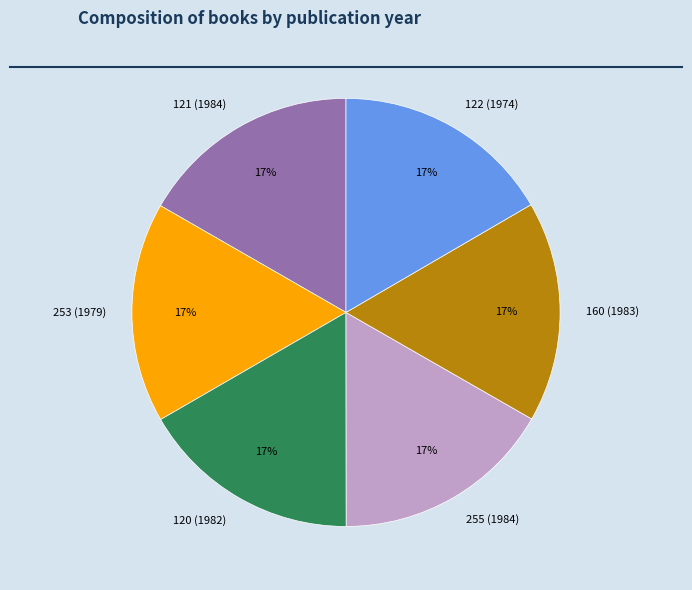

True or false: 121 (1984) accounts for 22% of the total.

False